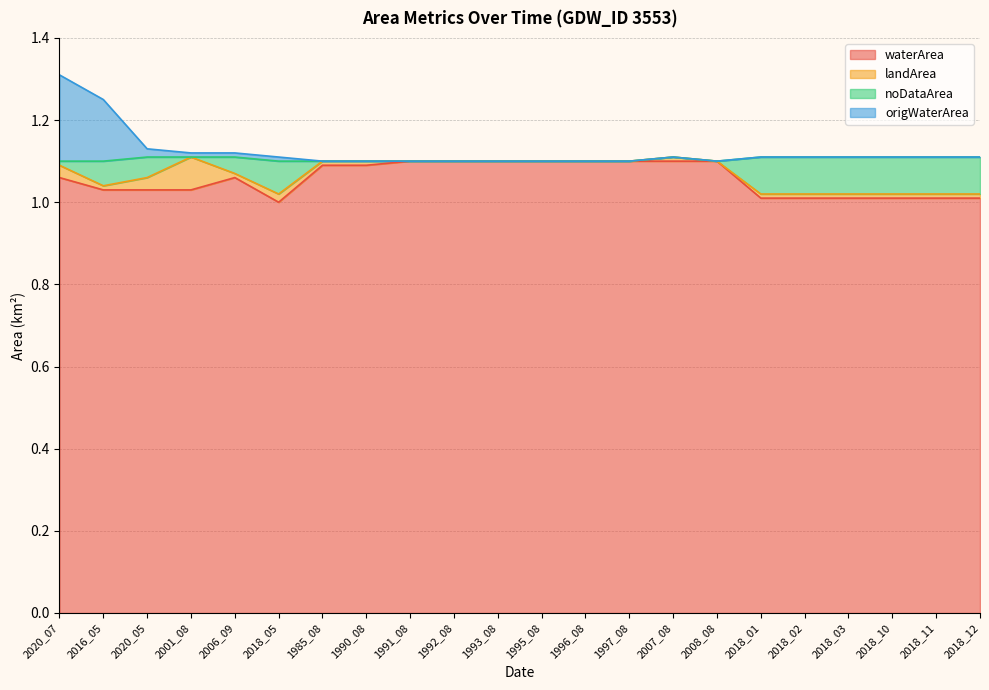

How many data points does each series have?

22